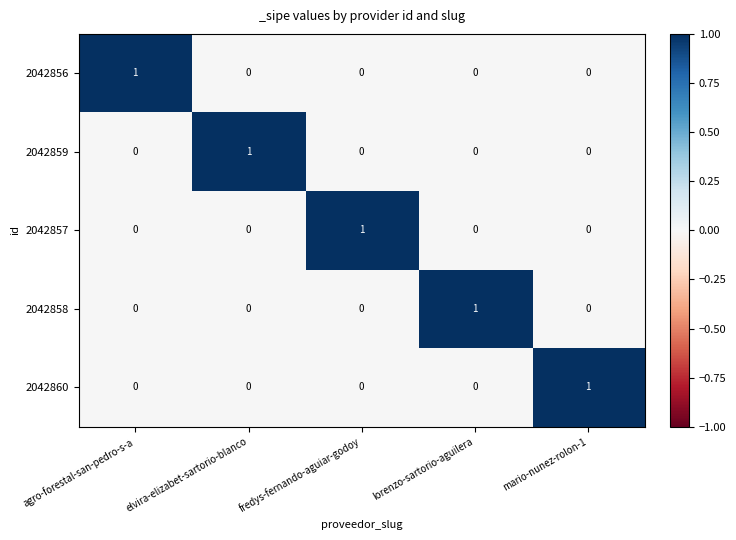

Is the value of 2042859 at elvira-elizabet-sartorio-blanco greater than the value of 2042858 at elvira-elizabet-sartorio-blanco?

Yes